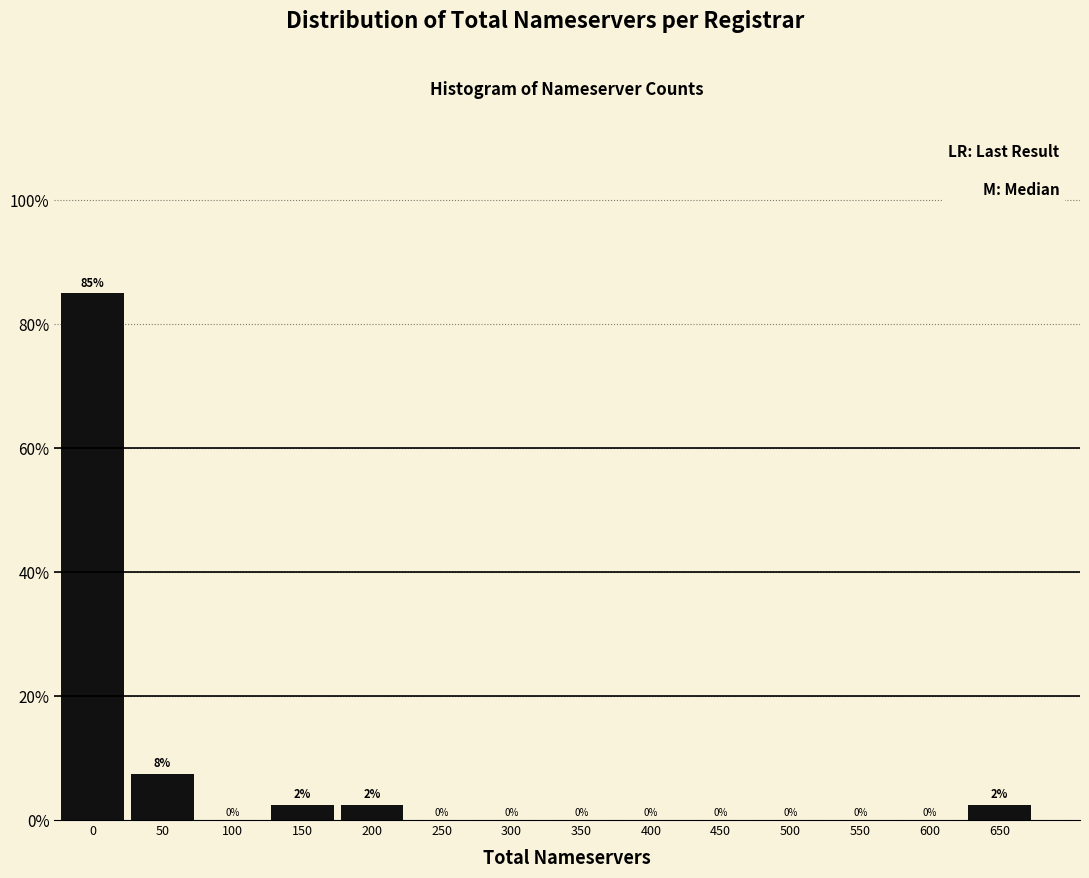

At which label is the value closest to 42?

50